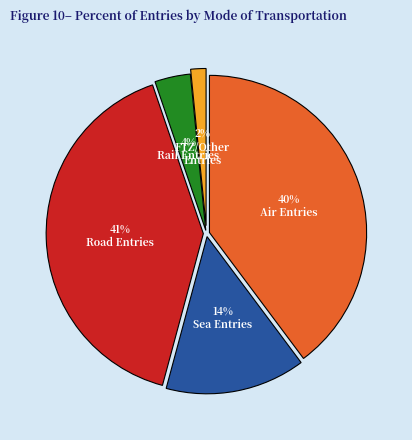

Does any single category account for the majority?

No